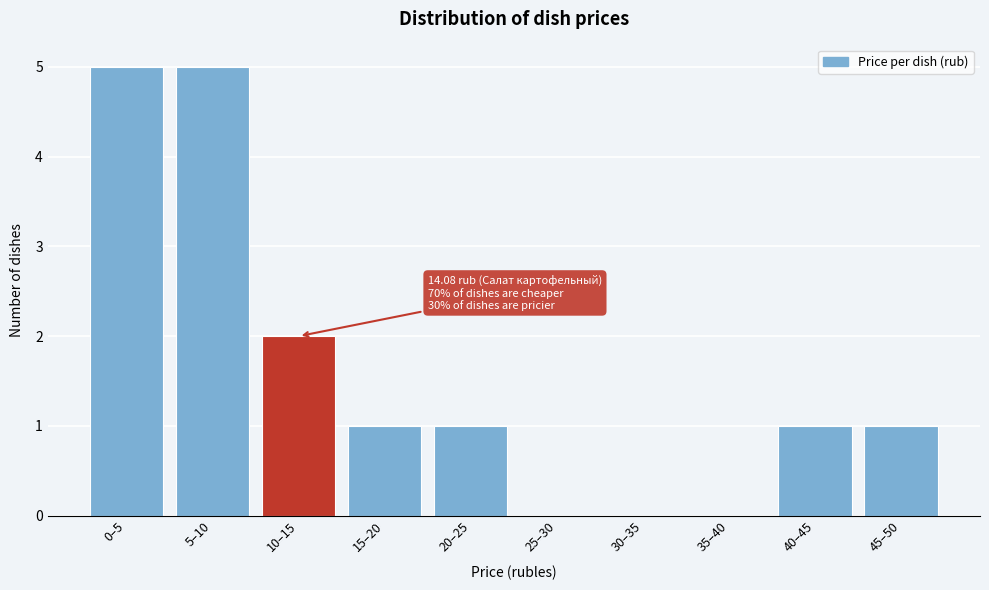

Reading left to right, extract all data points from this chart.

0–5=5	5–10=5	10–15=2	15–20=1	20–25=1	25–30=0	30–35=0	35–40=0	40–45=1	45–50=1